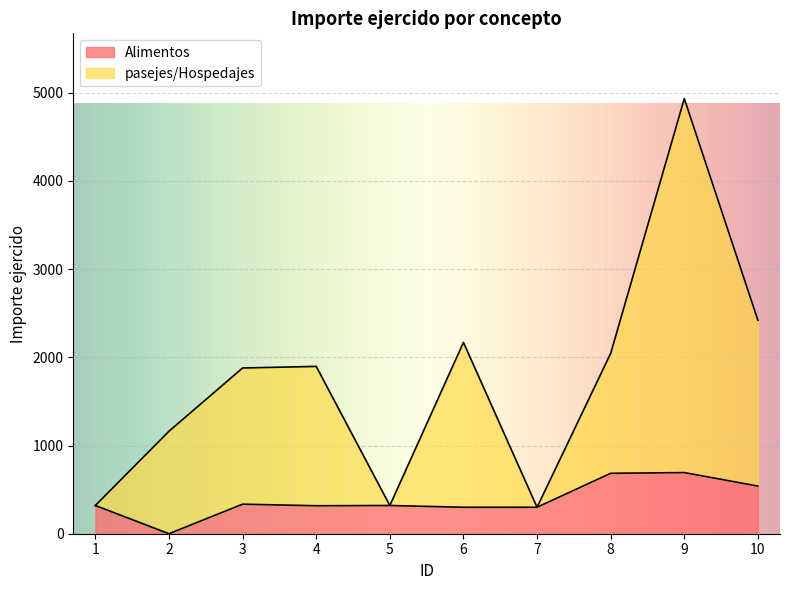

What is the total value across all series at 10?

2420.0